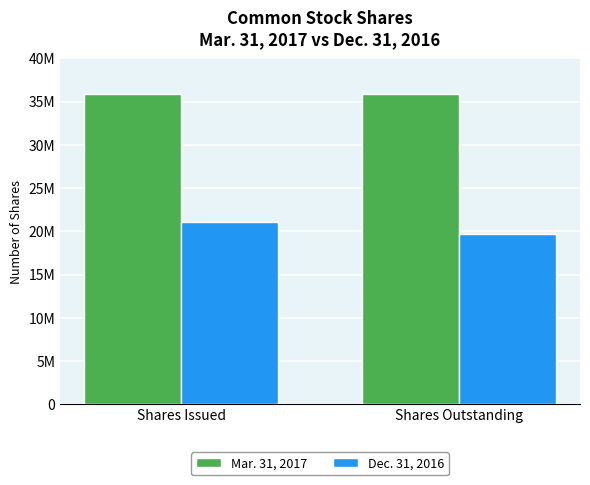

The Dec. 31, 2016 series shows 4396094 at Shares Issued. True or false?

False